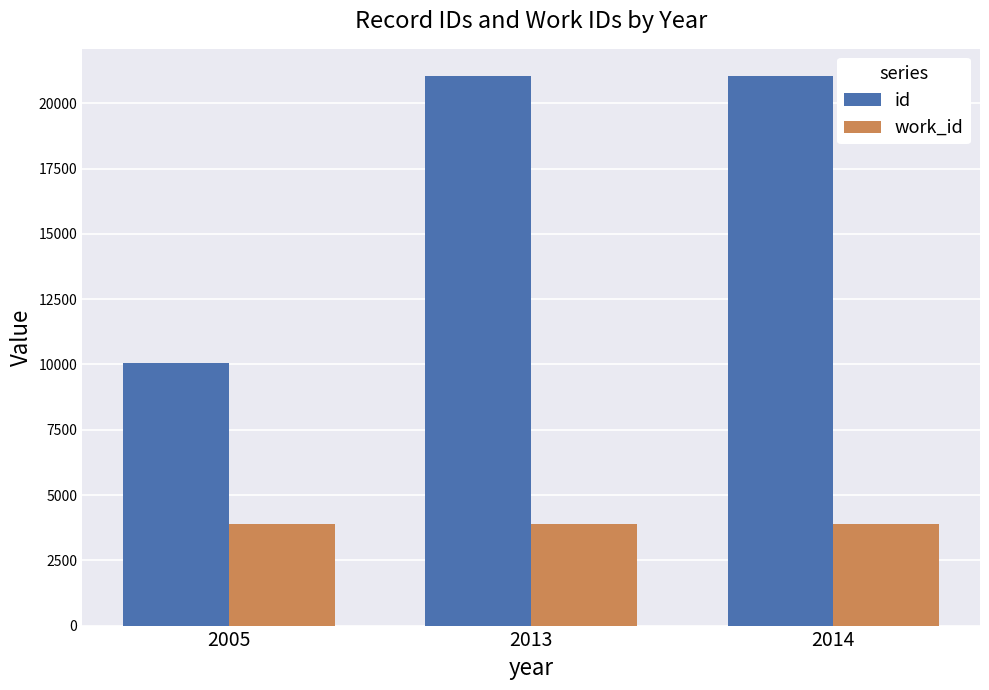

Which series has the largest total across all categories?

id